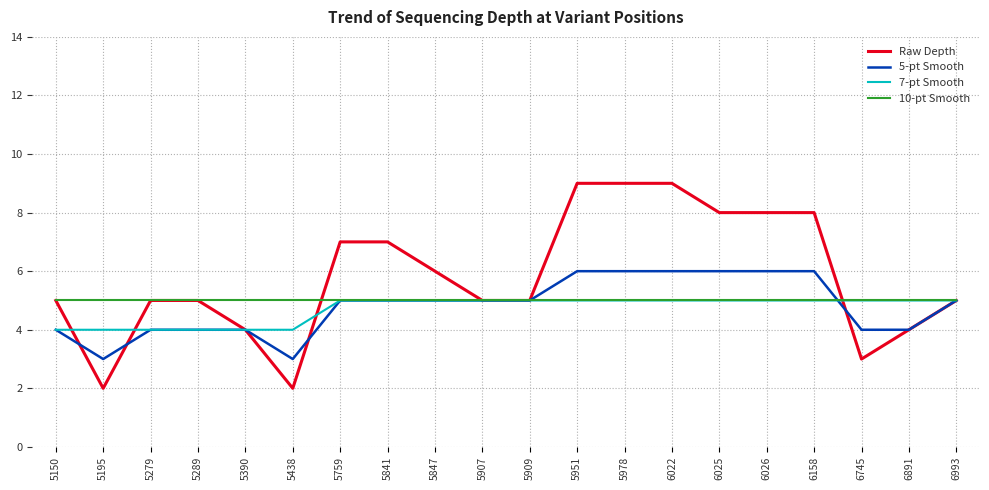

What is the sum of all Raw Depth values?

116